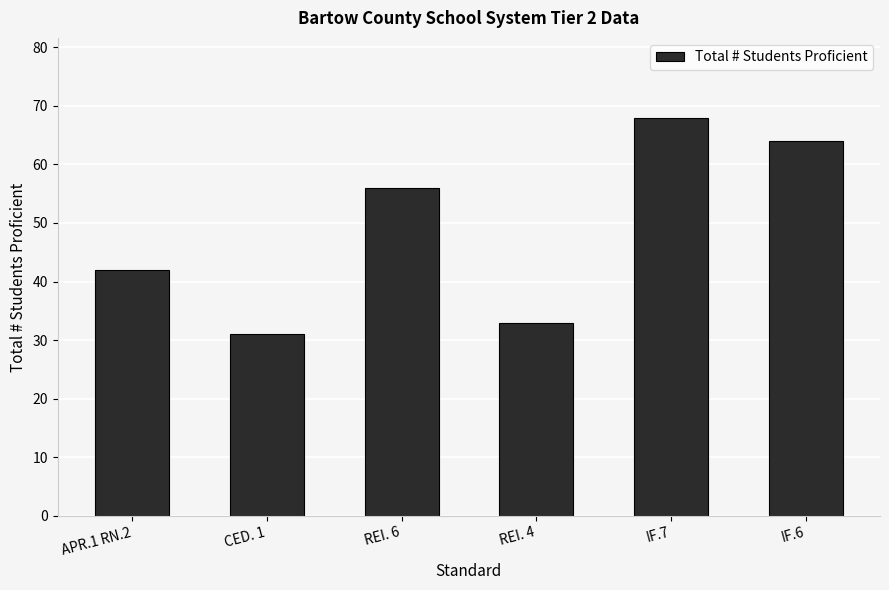

What is the value of the 5th bar from the left?

68